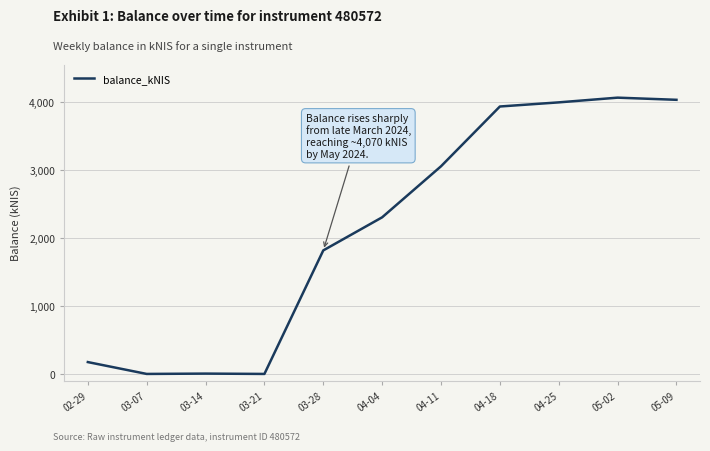

How many series are shown in this chart?

1